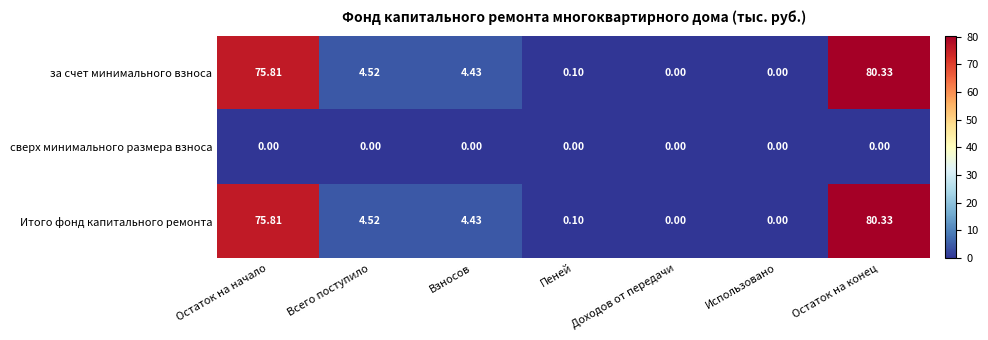

At which label is Итого фонд капитального ремонта closest to 40?

Всего поступило